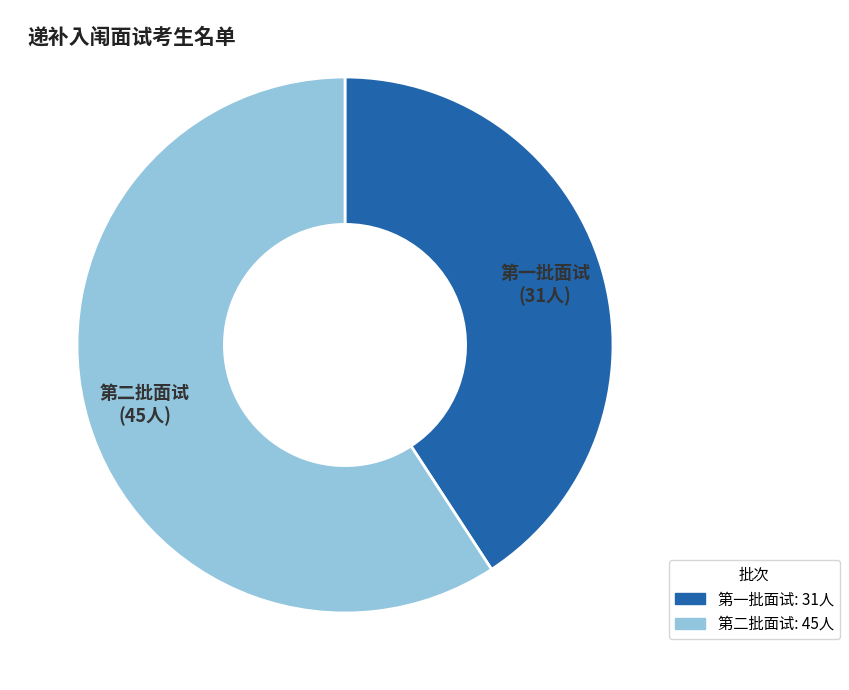

Between 第一批面试 and 第二批面试, which is larger?

第二批面试